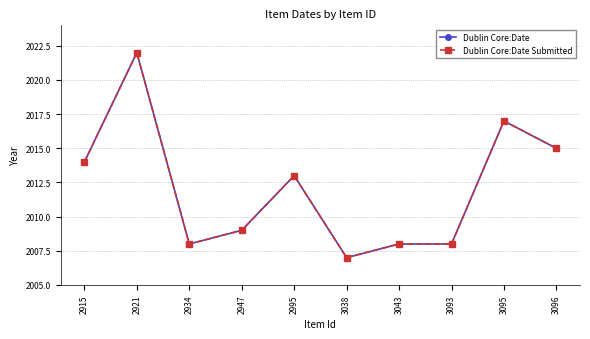

How many lines are shown in the chart?

2